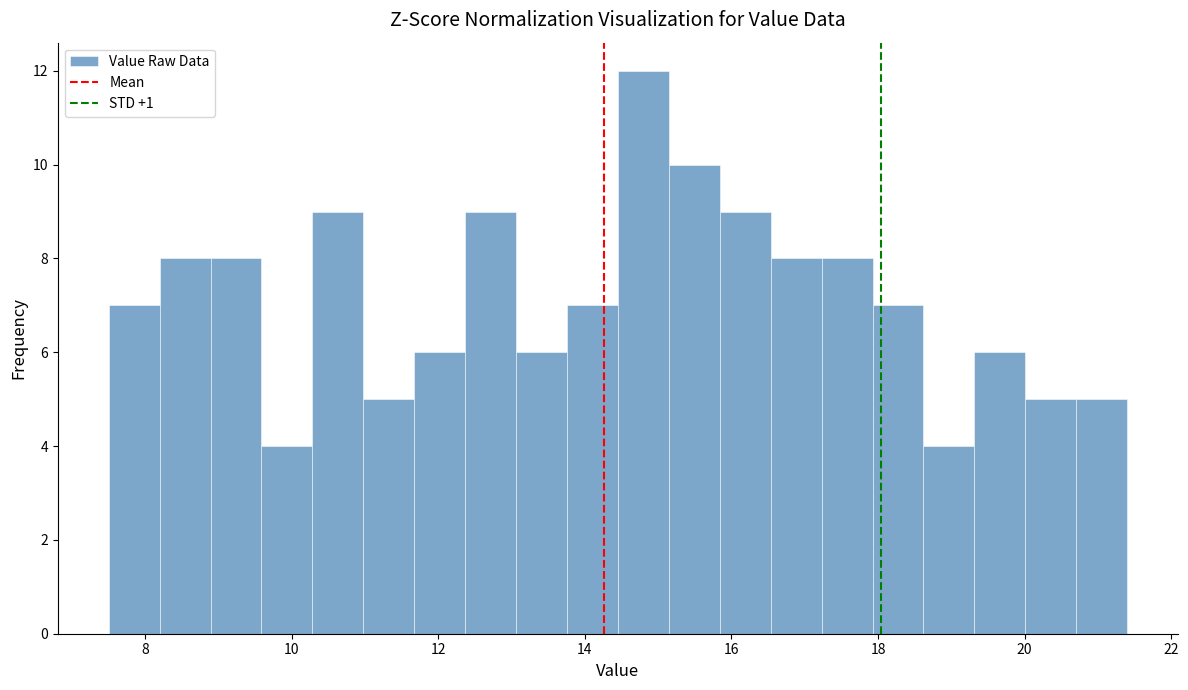

Around what value on the x-axis is the tallest bar? Give the approximate position of its centre, as read against the axis.

14.8